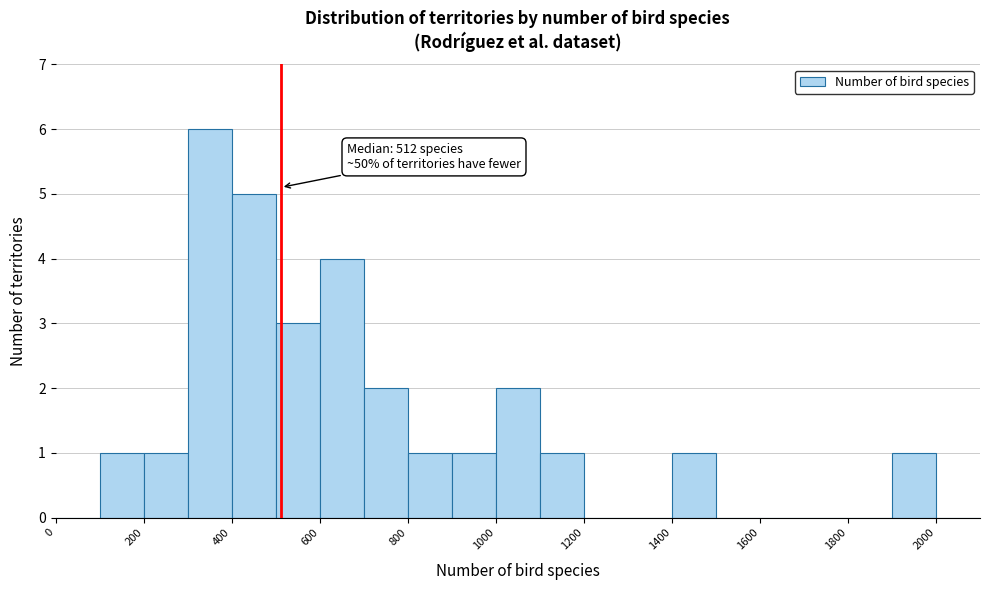

Which range on the x-axis has the tallest bar?

300 to 400